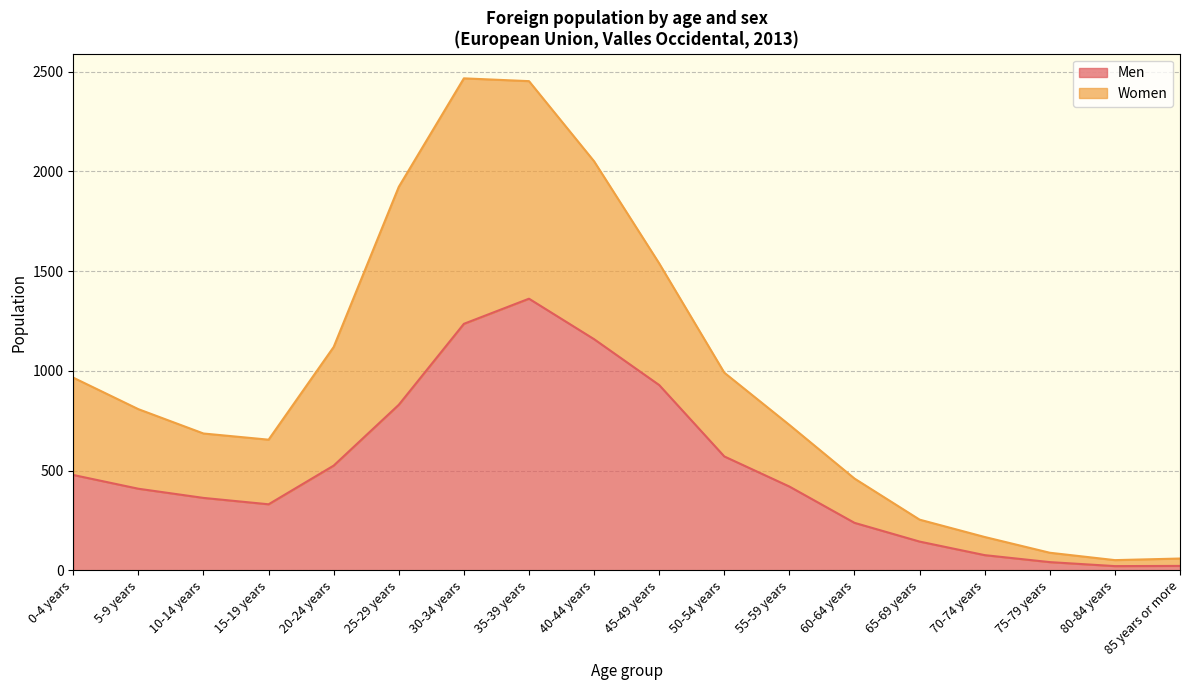

True or false: Men and Women cross at least once.

False